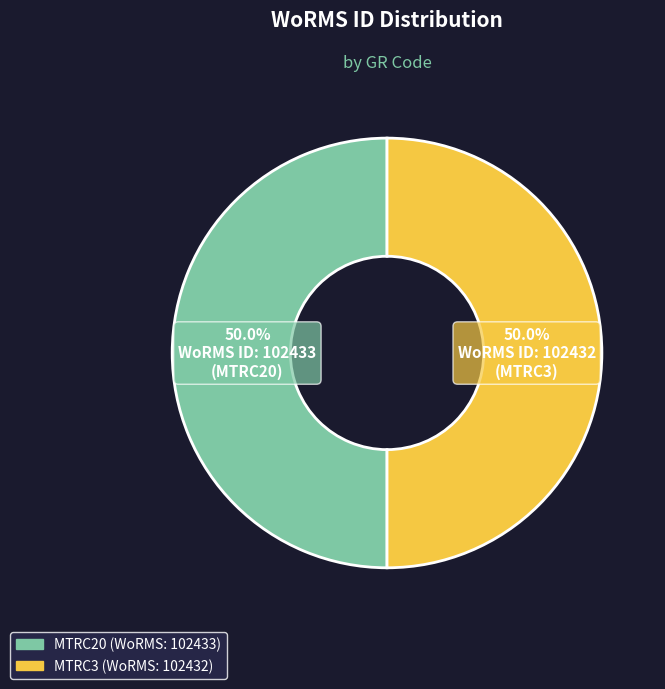

To the nearest percent, what is the average slice percentage?

50%